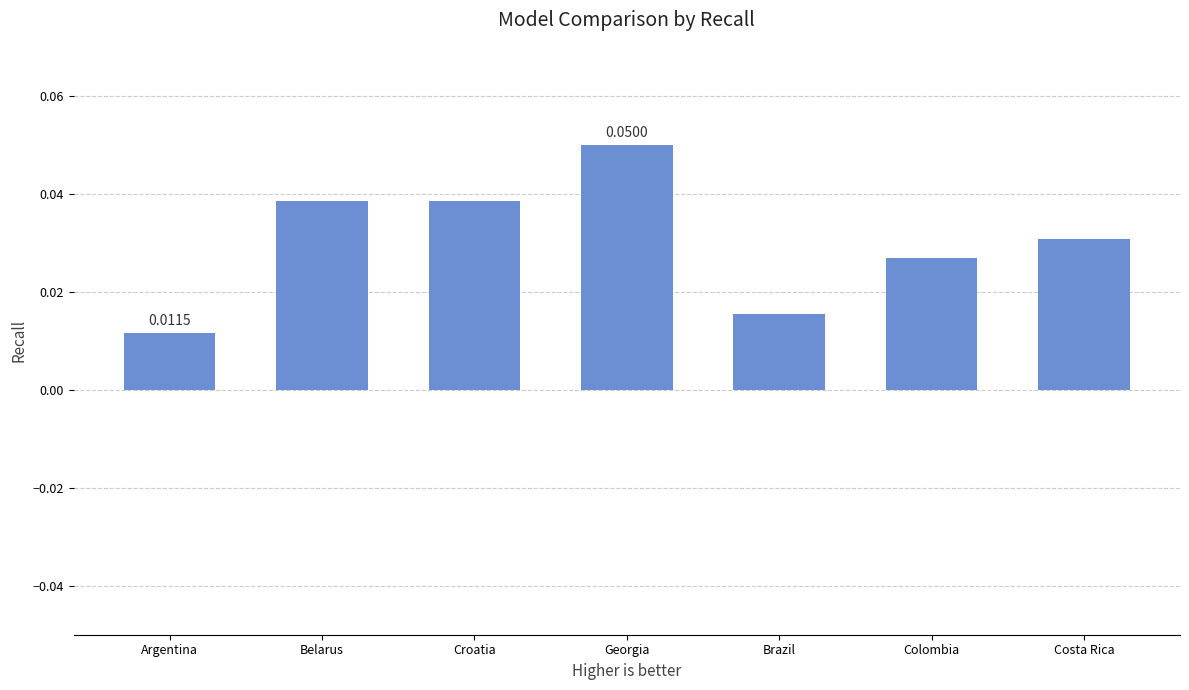

What is the label of the 3rd bar from the left?

Croatia